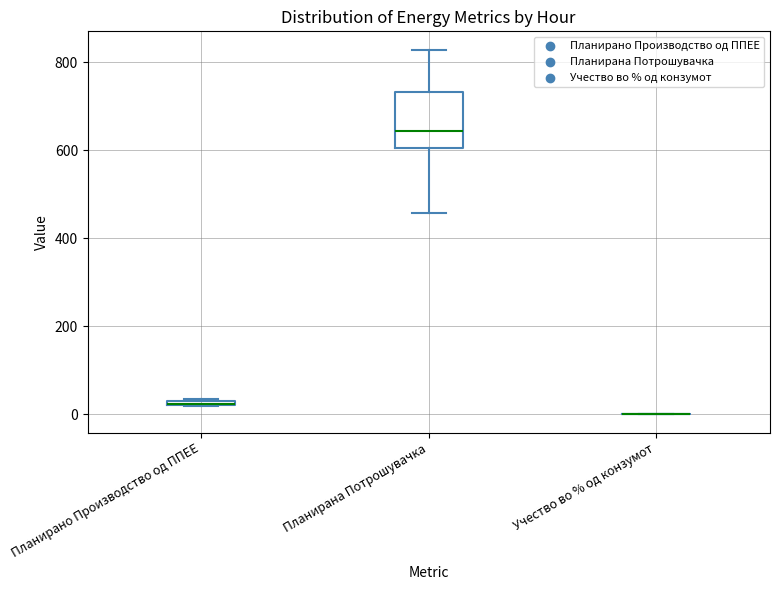

Which box is the tallest, from its lower edge to its upper edge?

Планирана Потрошувачка